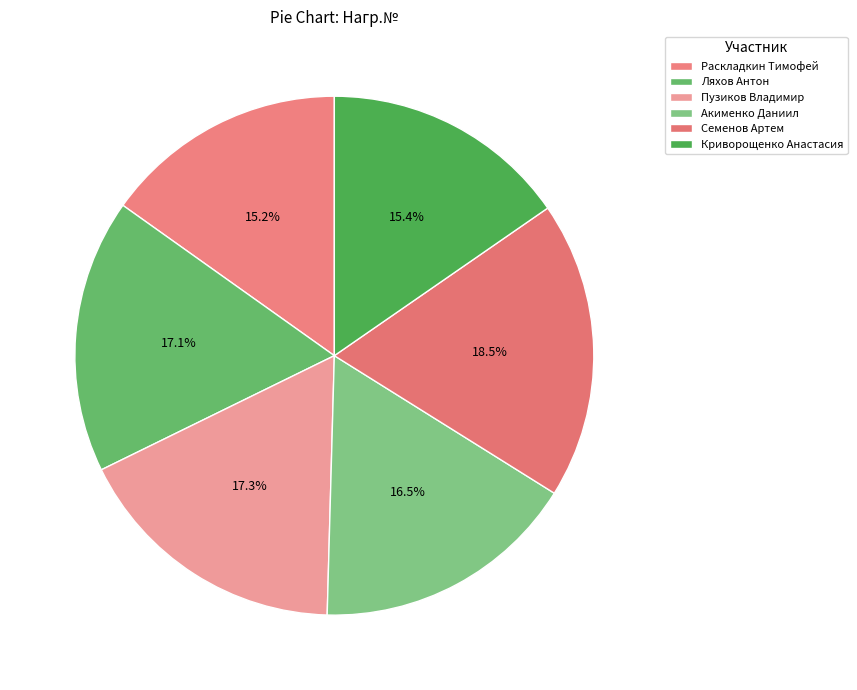

Count the number of slices in the pie.

6